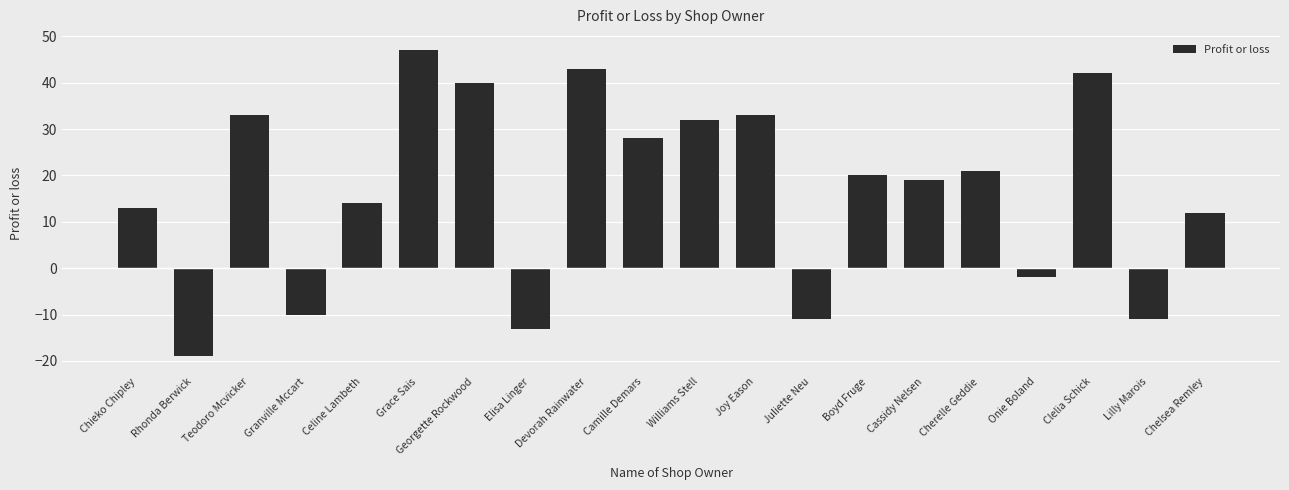

Which has a higher value, Teodoro Mcvicker or Clelia Schick?

Clelia Schick